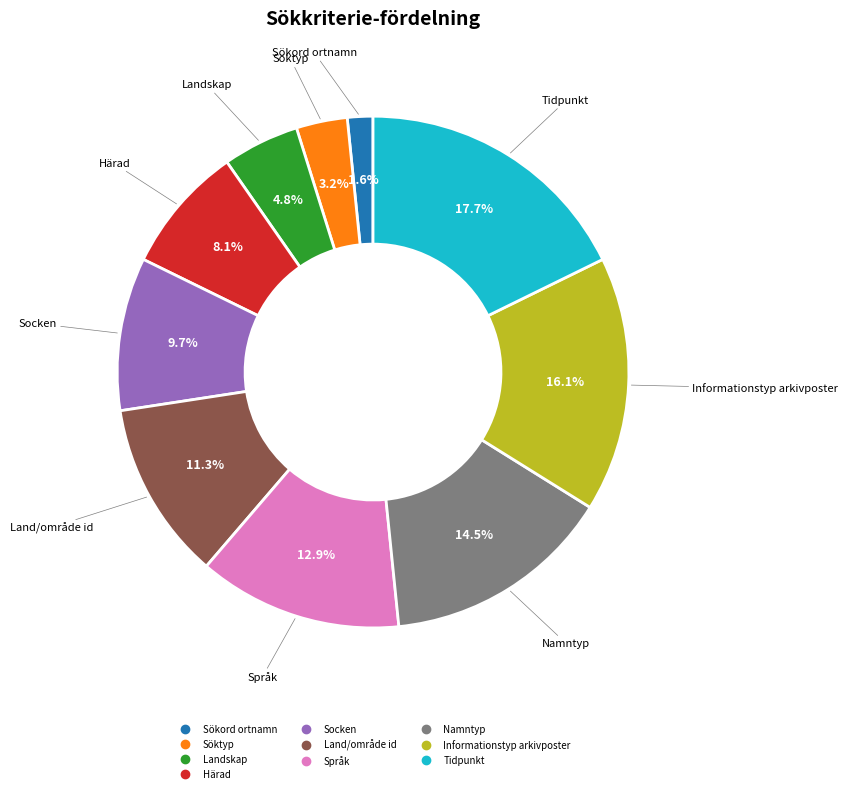

Does Namntyp account for over 50% of the chart?

No